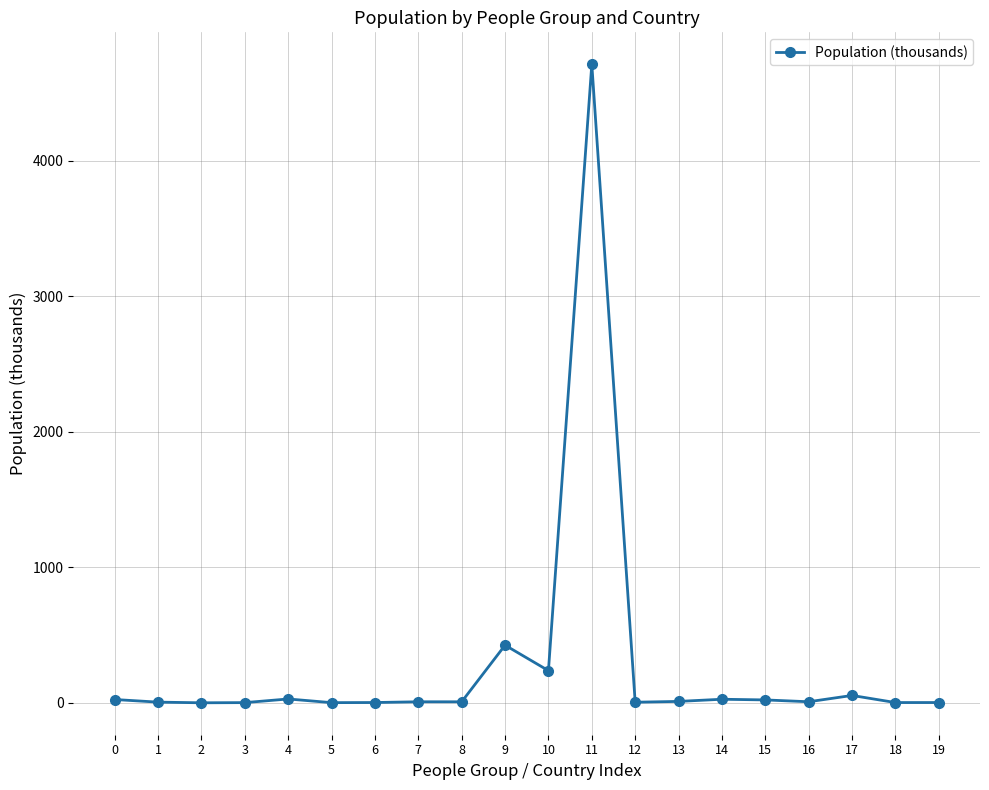

Count the number of categories in the chart.

20